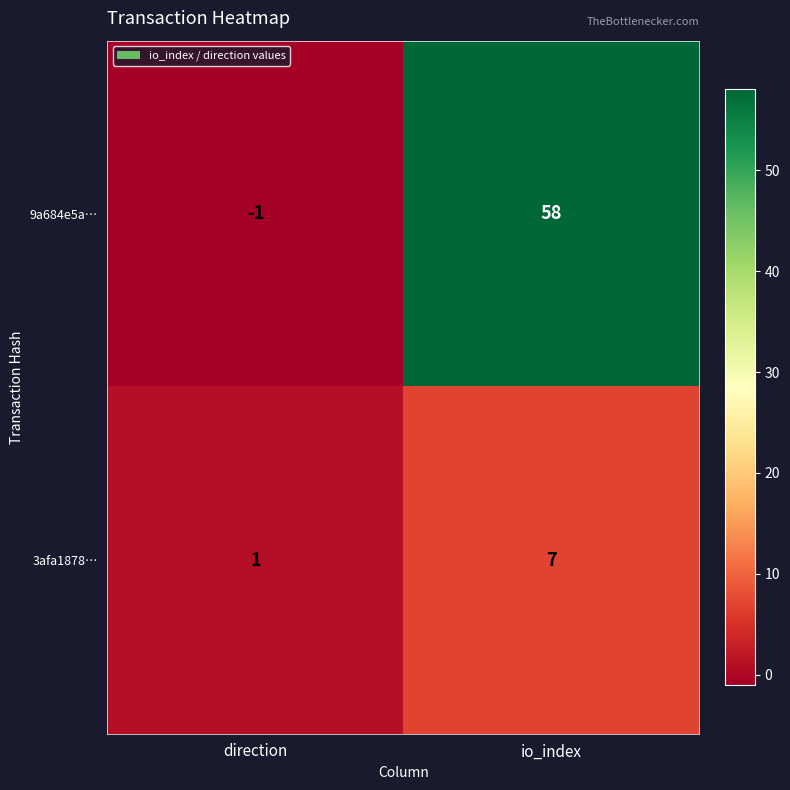

Reading left to right, what are all the values shown in this chart?

9a684e5a…: direction=-1	io_index=58
3afa1878…: direction=1	io_index=7